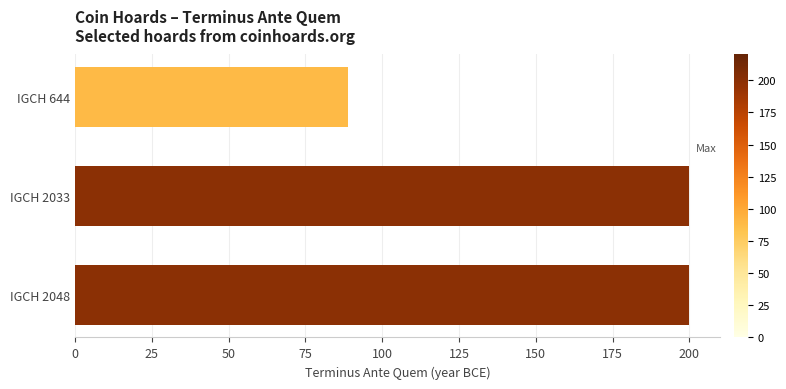

True or false: the data shows 200 at IGCH 2033.

True